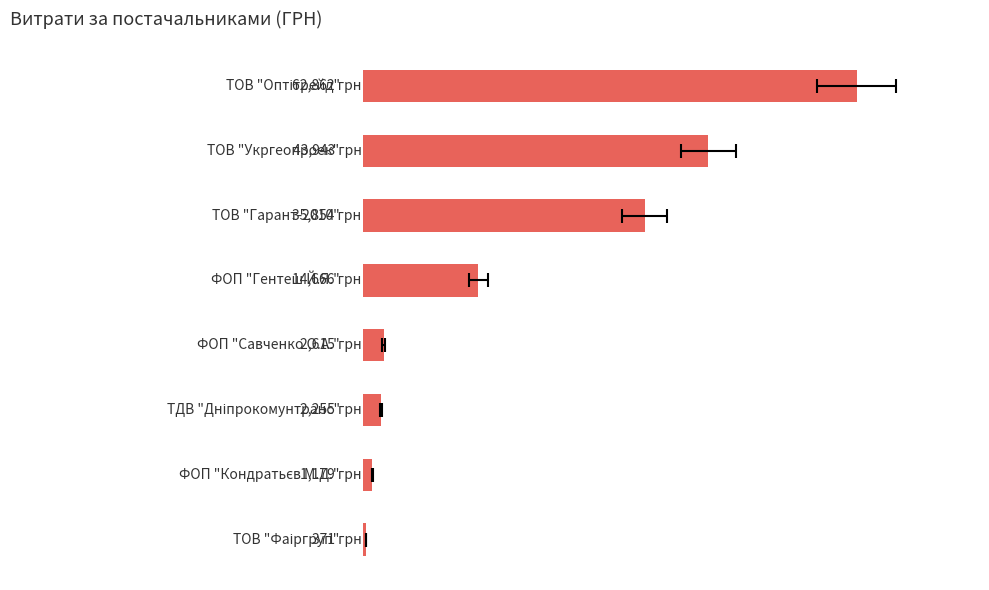

Reading left to right, extract all data points from this chart.

0=62862.0	1=43943.4	2=35854.0	3=14666.0	4=2615.0	5=2255.2	6=1179.0	7=370.6